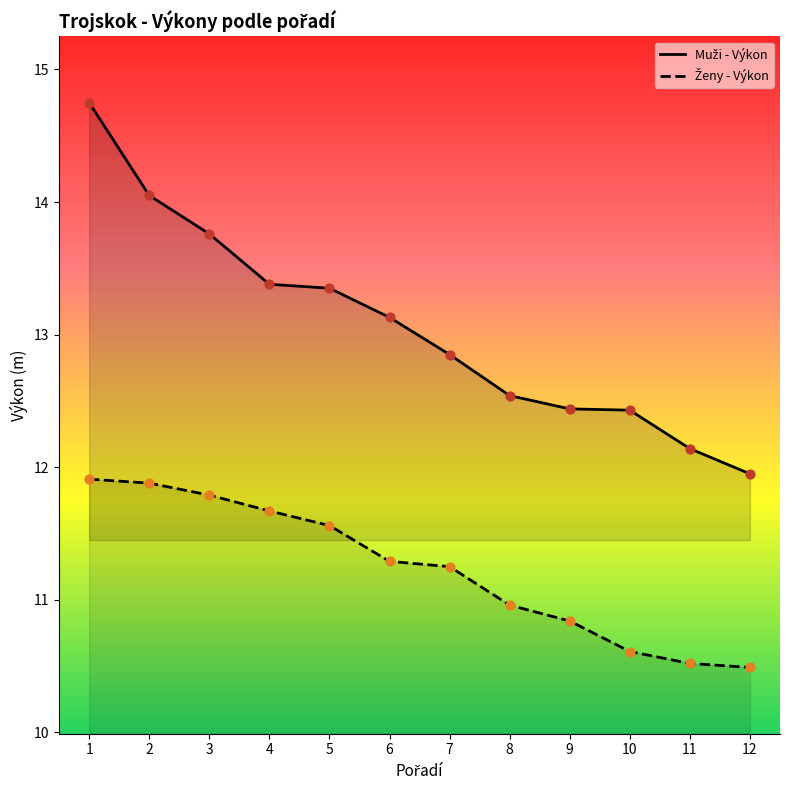

Which series has the largest total across all categories?

Muži - Výkon